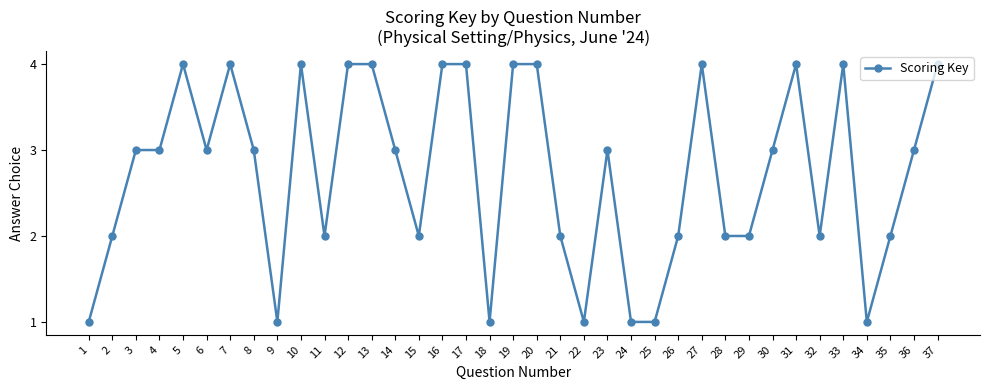

What is the difference between the second highest and minimum values?

3